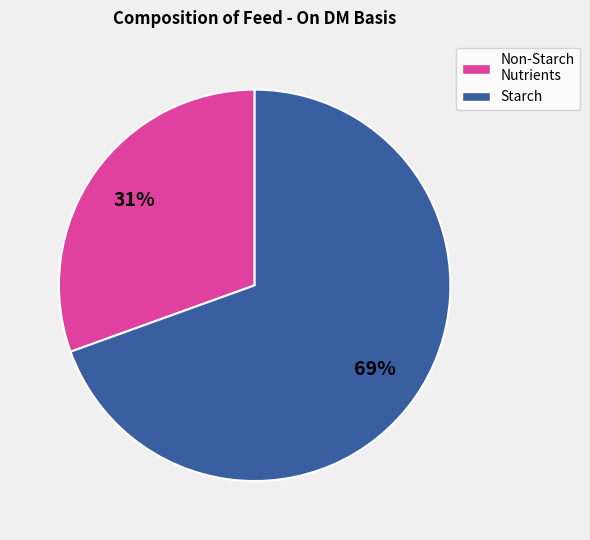

To the nearest percent, what percentage of the pie is Starch?

69%